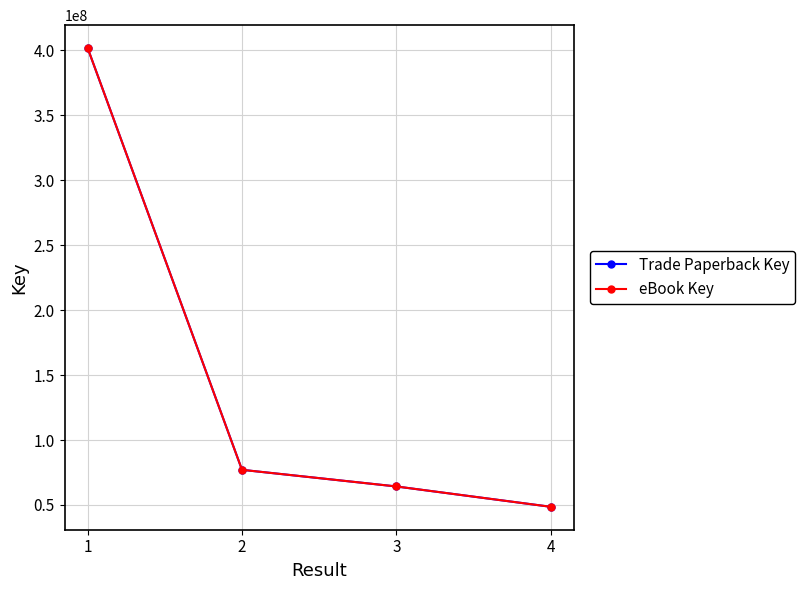

Is this an area chart (filled region under the line)?

No